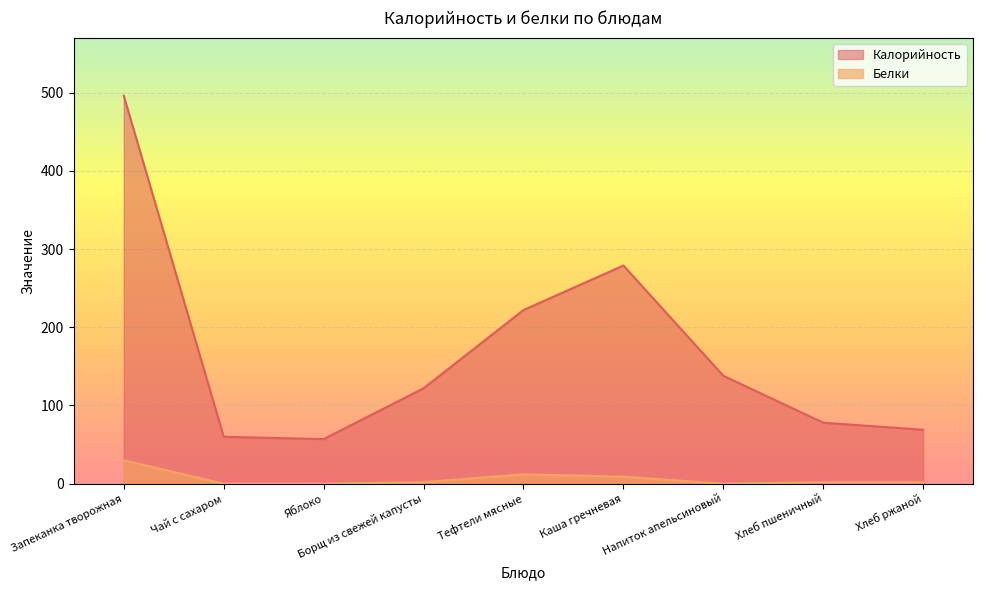

How many categories are shown in the chart?

9